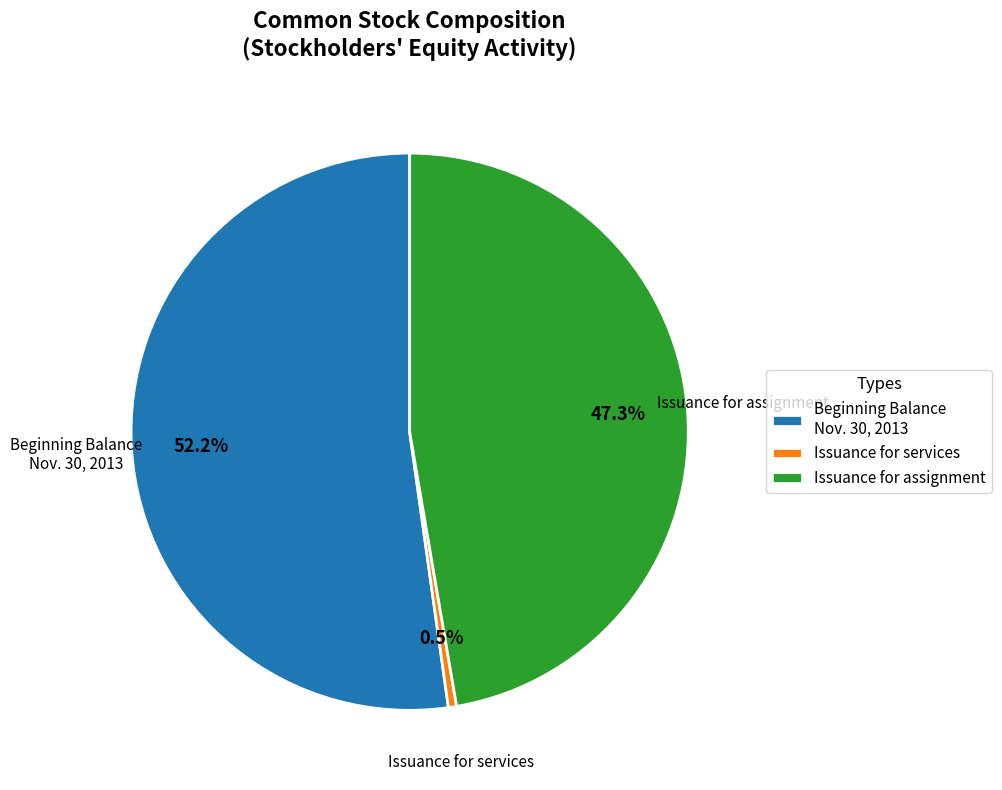

What percentage is NOT represented by Issuance for services?

99.5%